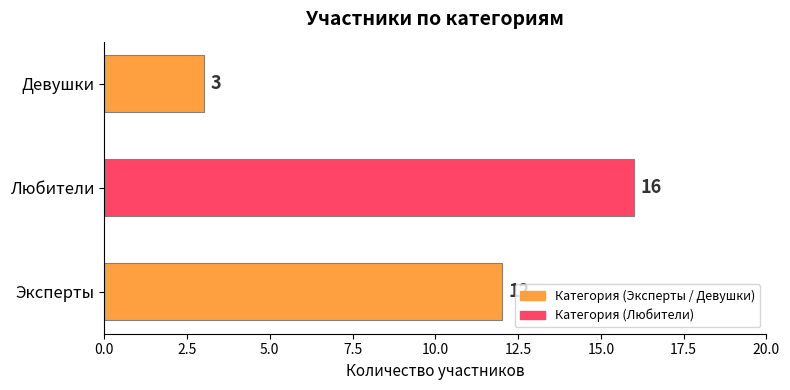

How many data points are less than 12?

1